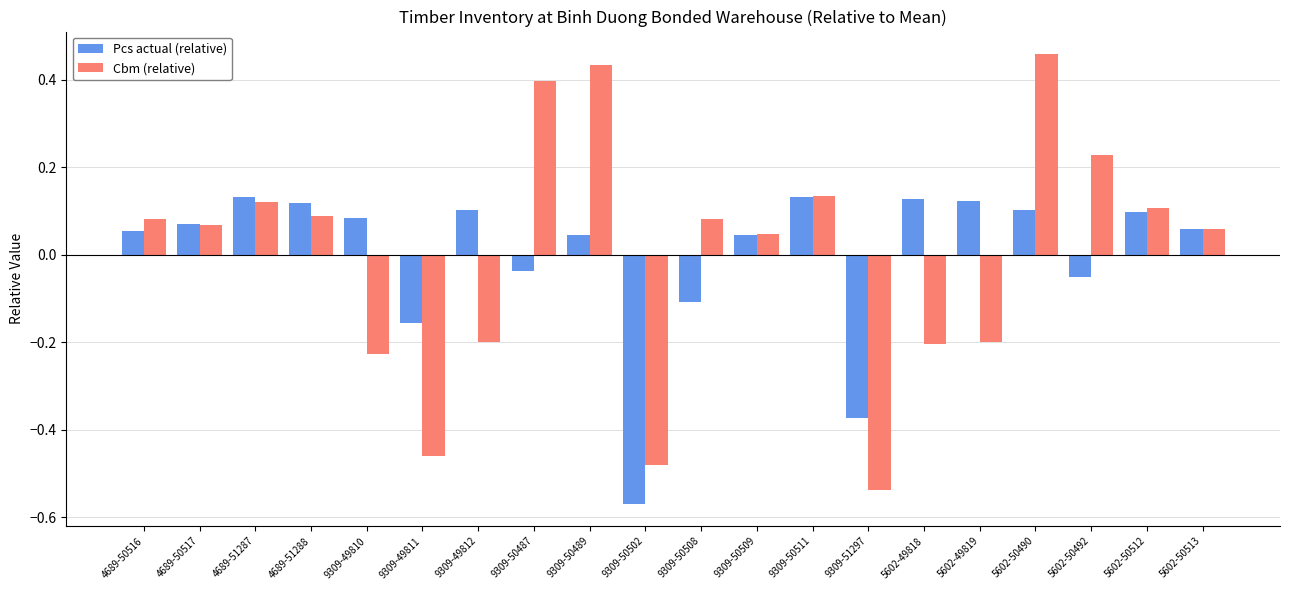

The Pcs actual (relative) series shows 0.2 at 5602-49818. True or false?

False